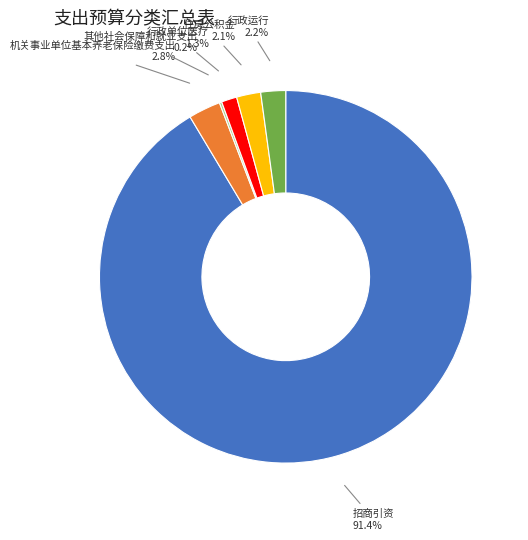

Approximately how many times larger is the value at 行政单位医疗 compared to 行政运行?

0.6